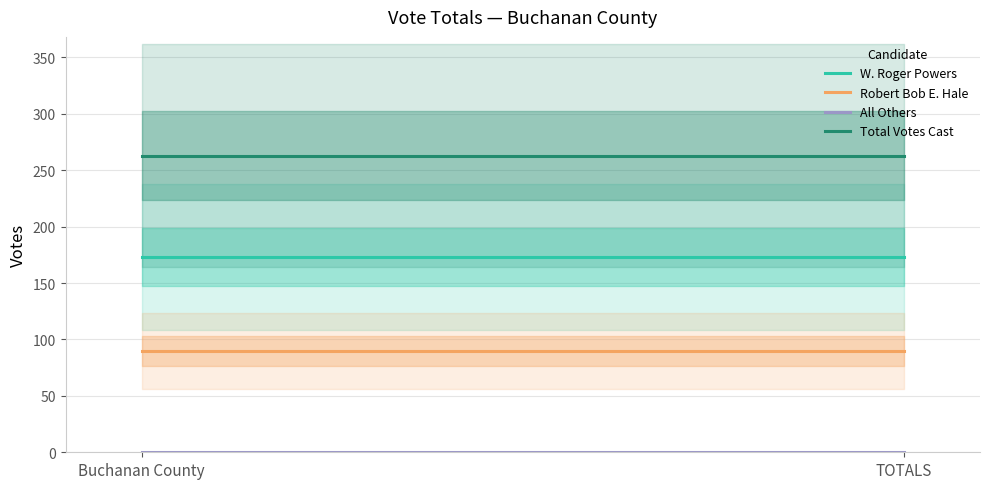

What is the value of the W. Roger Powers point at the 1st from the left?

173